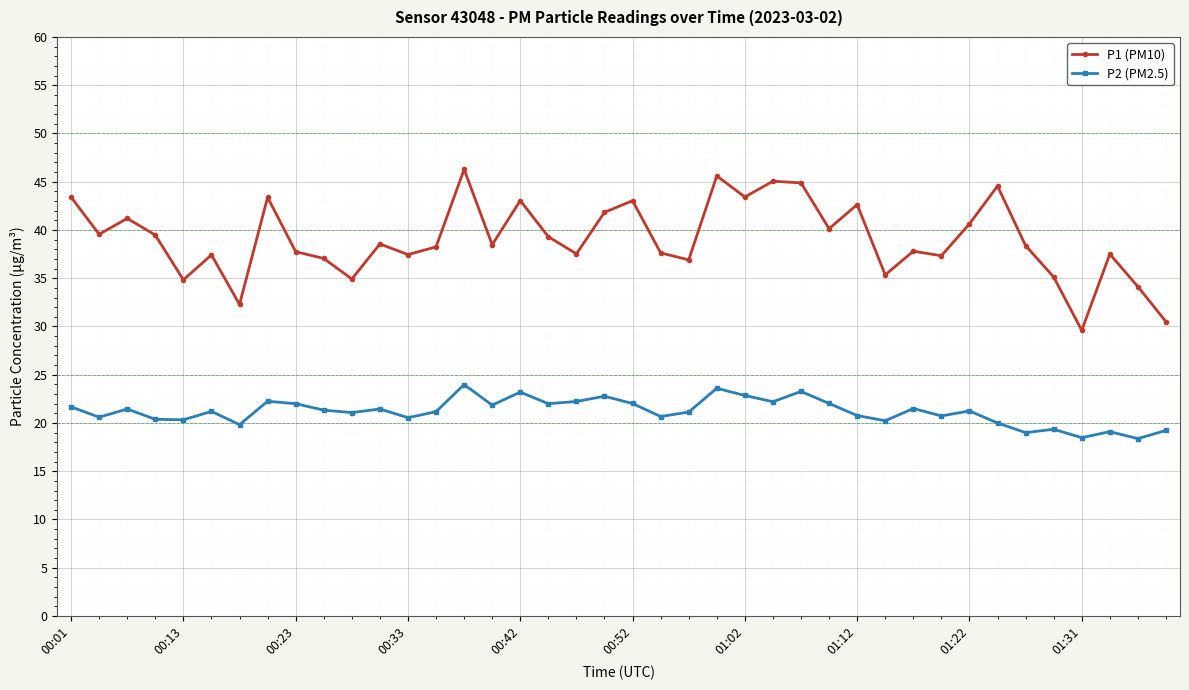

Does the chart display data point markers on the line(s)?

Yes